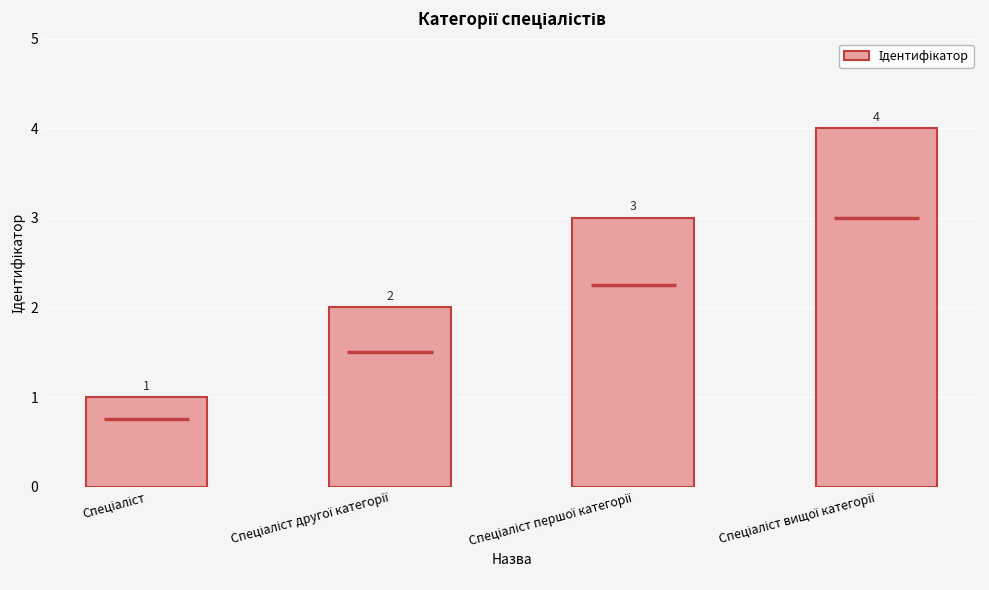

What is the difference between the maximum and minimum values?

3